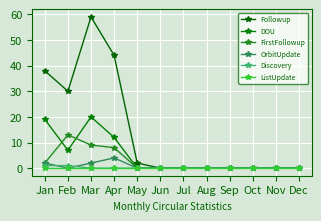

Which series has the largest total across all categories?

Followup